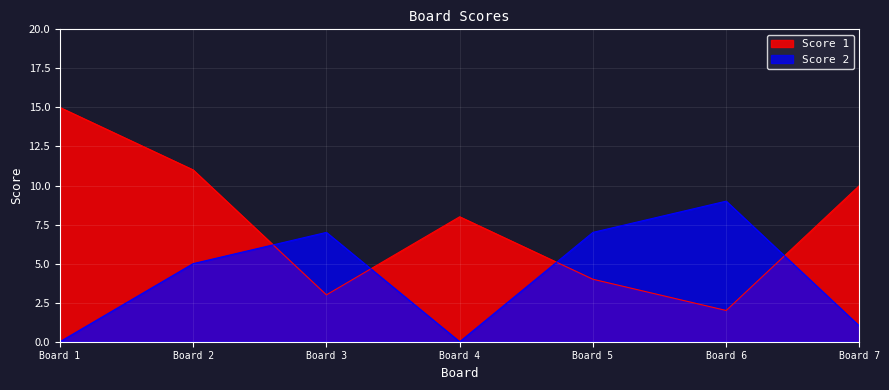

What is the total value across all series at Board 7?

11